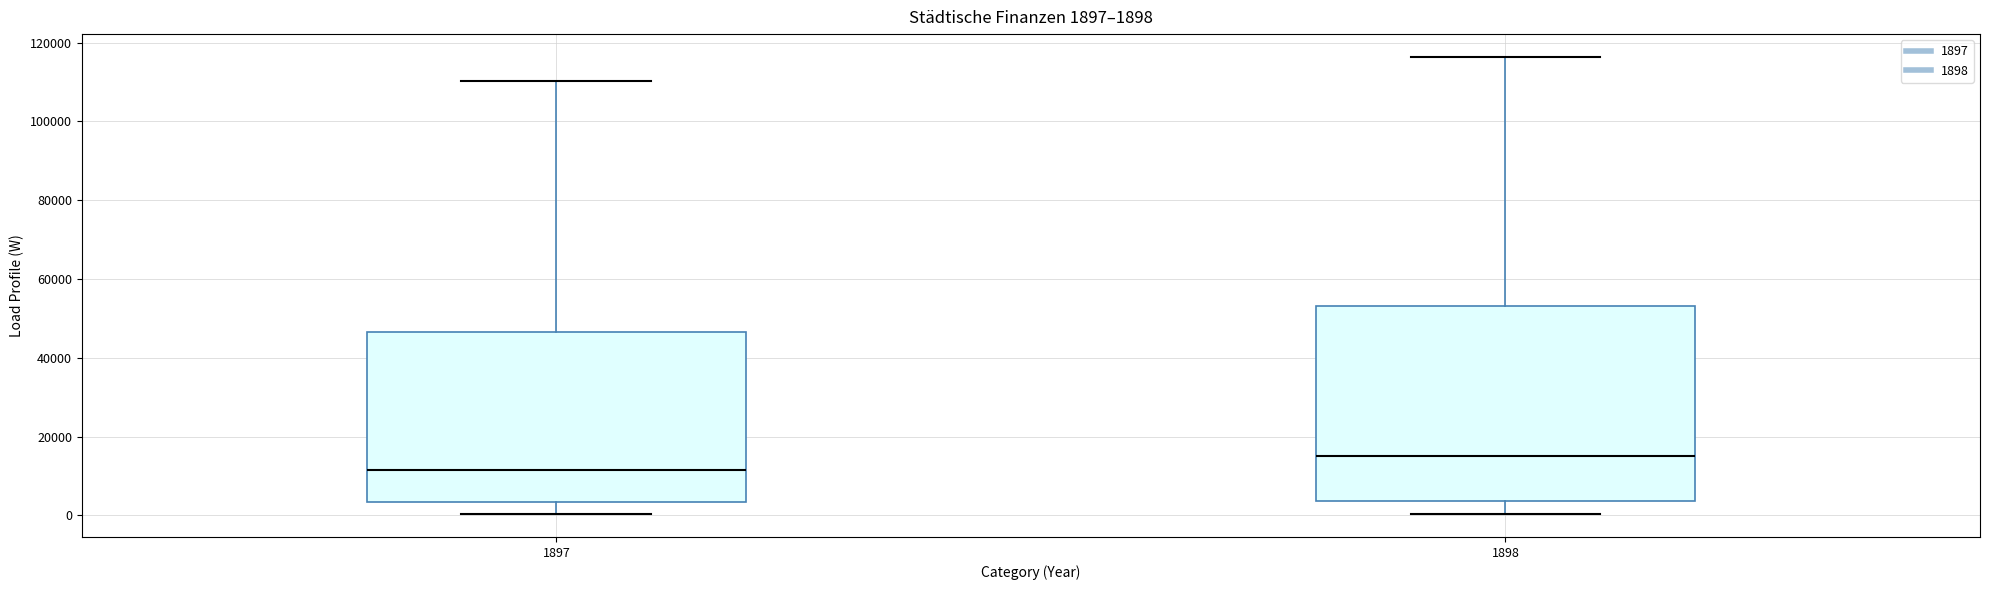

Comparing the boxes themselves (not the whiskers), which one is the tallest?

1898